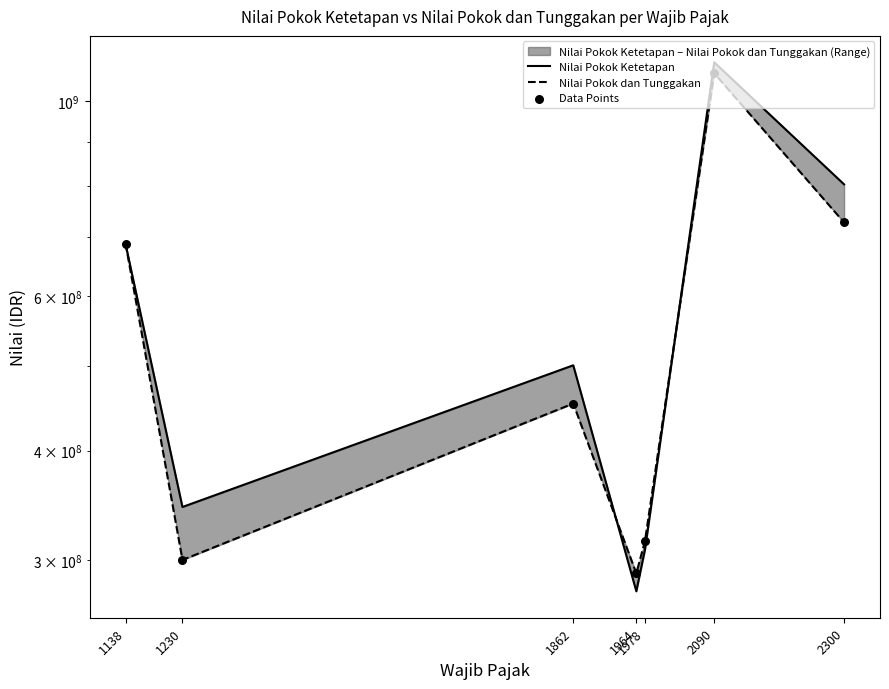

Which series has the largest Y range (max minus min)?

Nilai Pokok Ketetapan